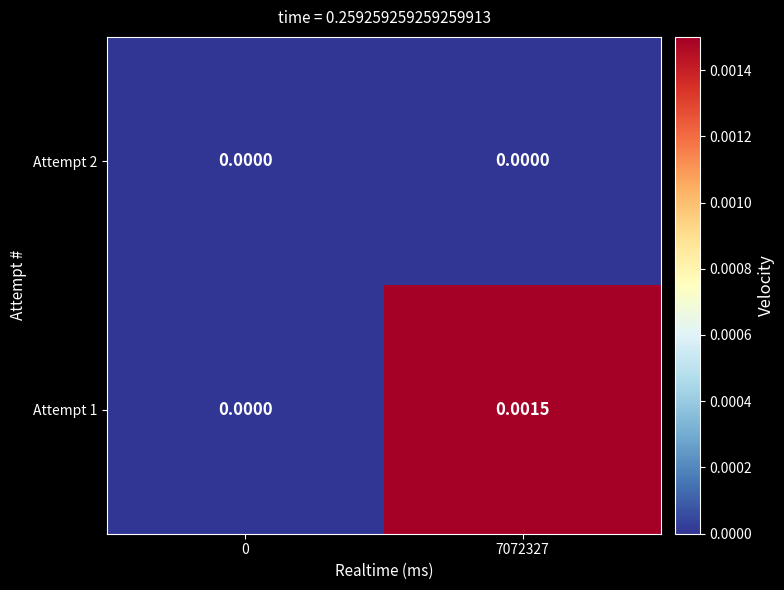

How many series are shown in this chart?

2